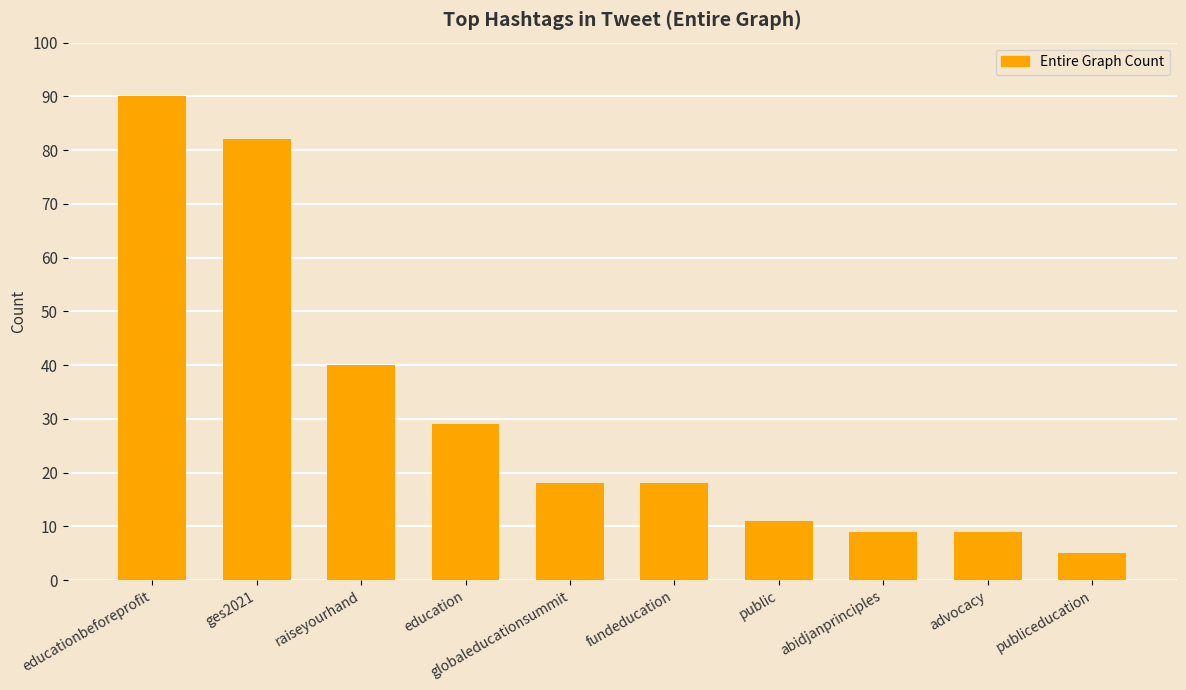

What is the change in value from raiseyourhand to advocacy?

-31